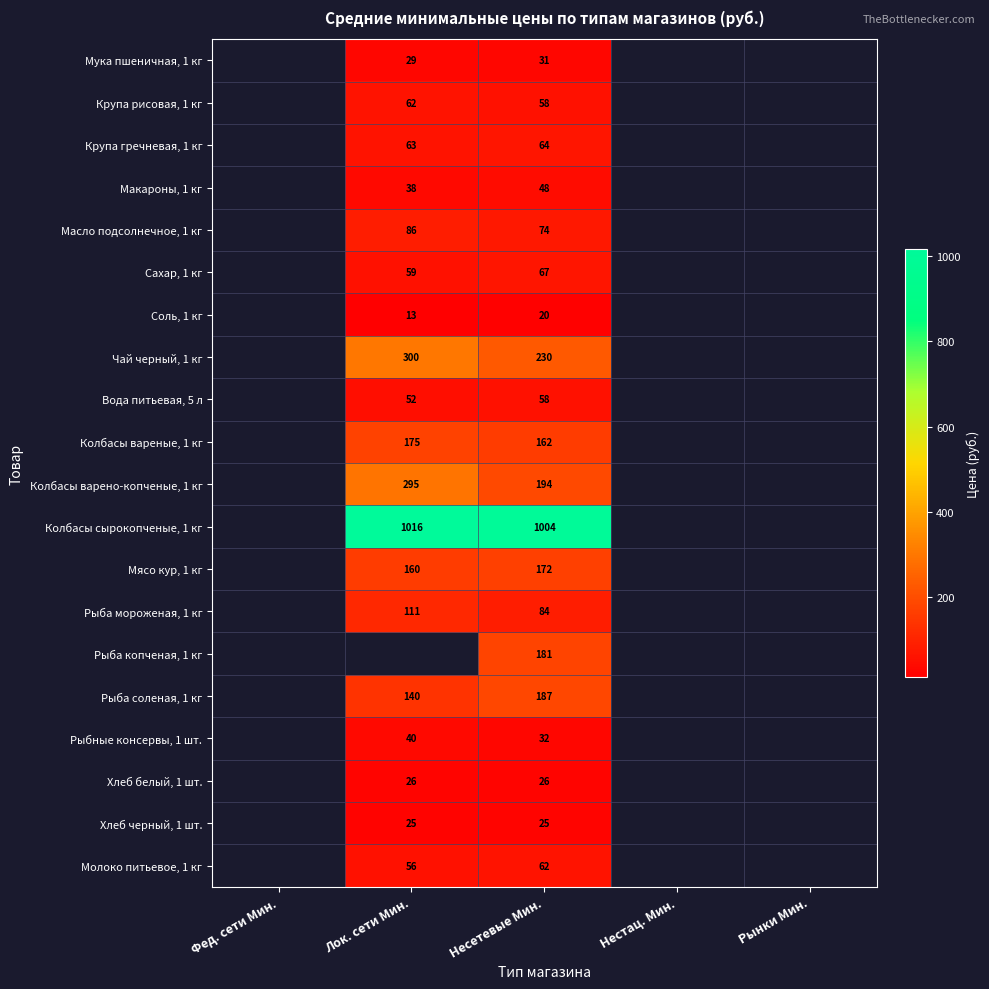

The value of Колбасы вареные, 1 кг at Лок. сети Мин. is 89.6. True or false?

False